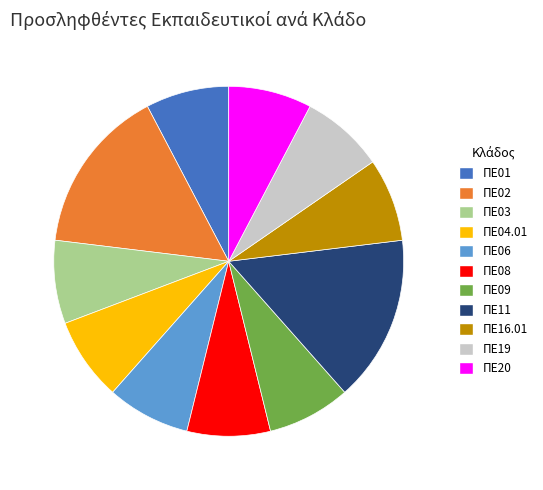

How many segments does this pie chart have?

11